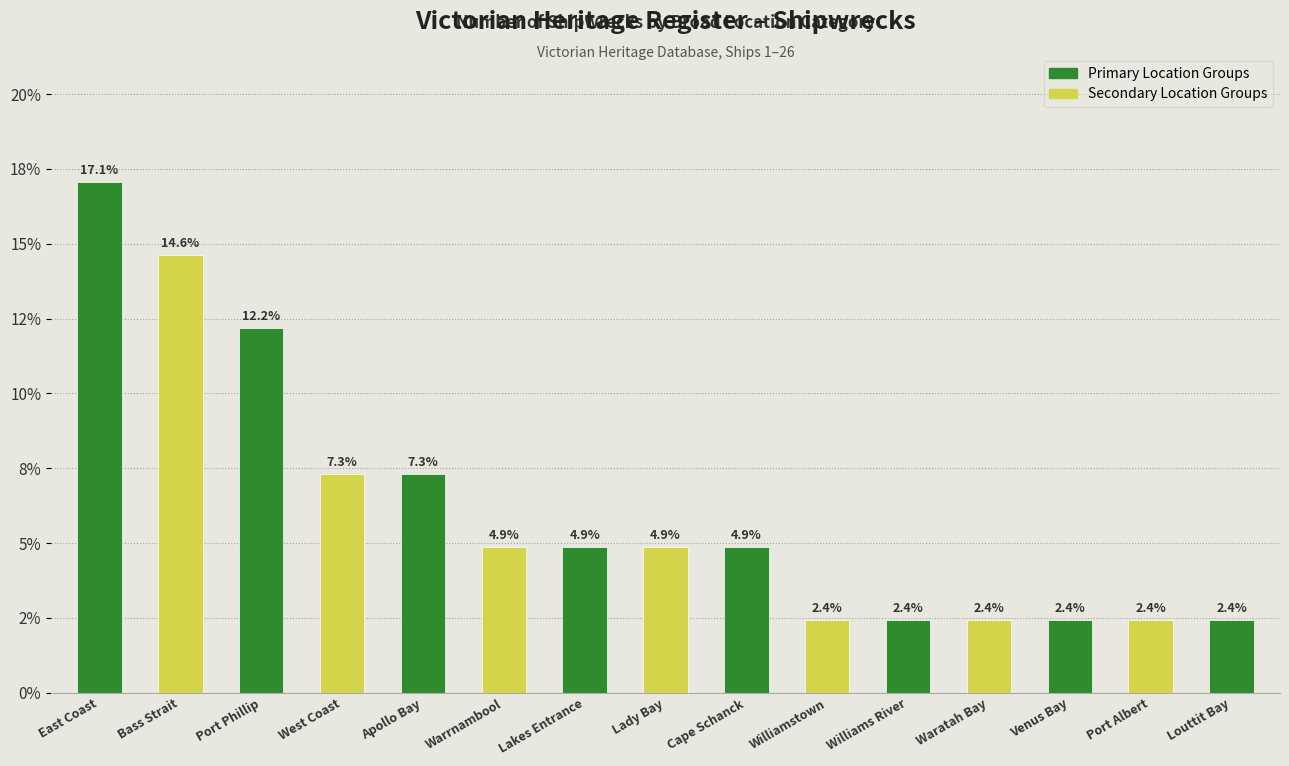

What is the difference between the maximum and minimum values?

14.6